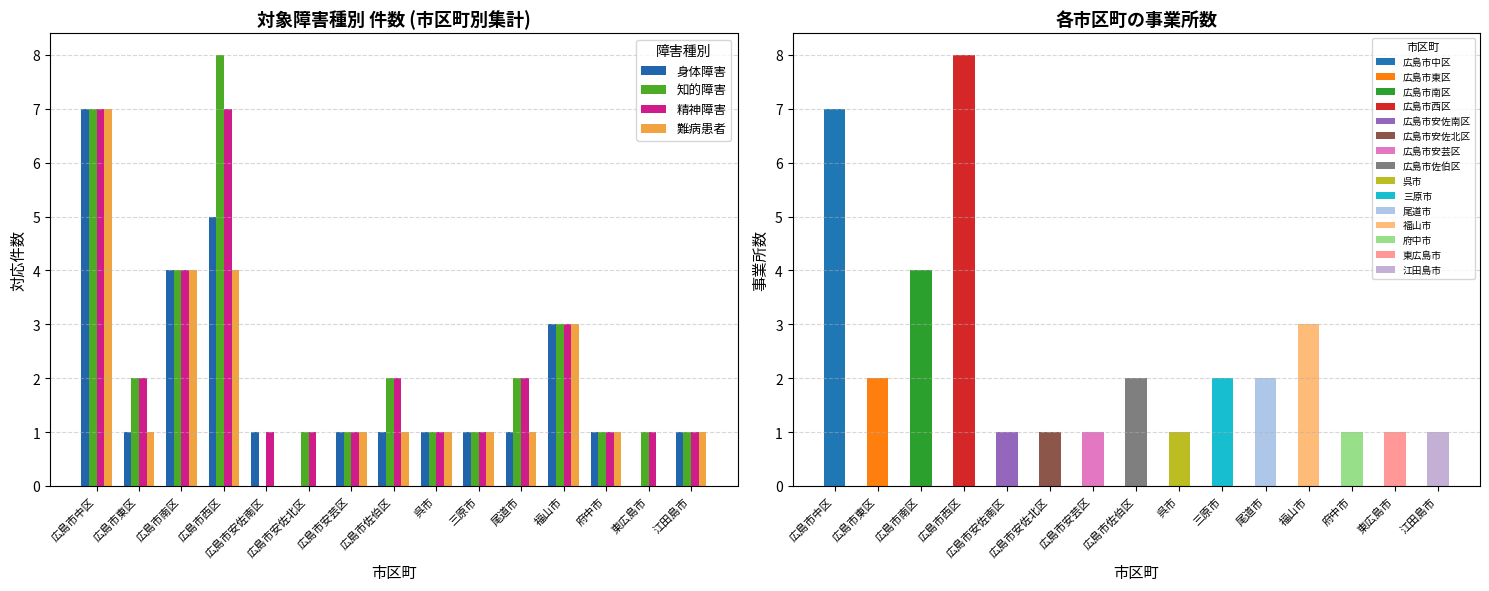

Which series has the largest total across all categories?

知的障害